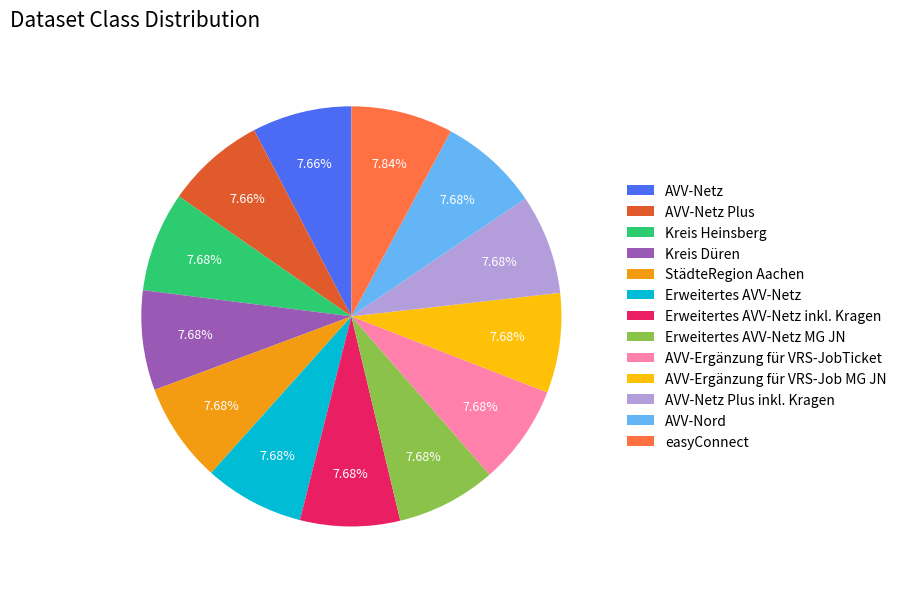

What percentage is the AVV-Netz slice, to the nearest percent?

8%